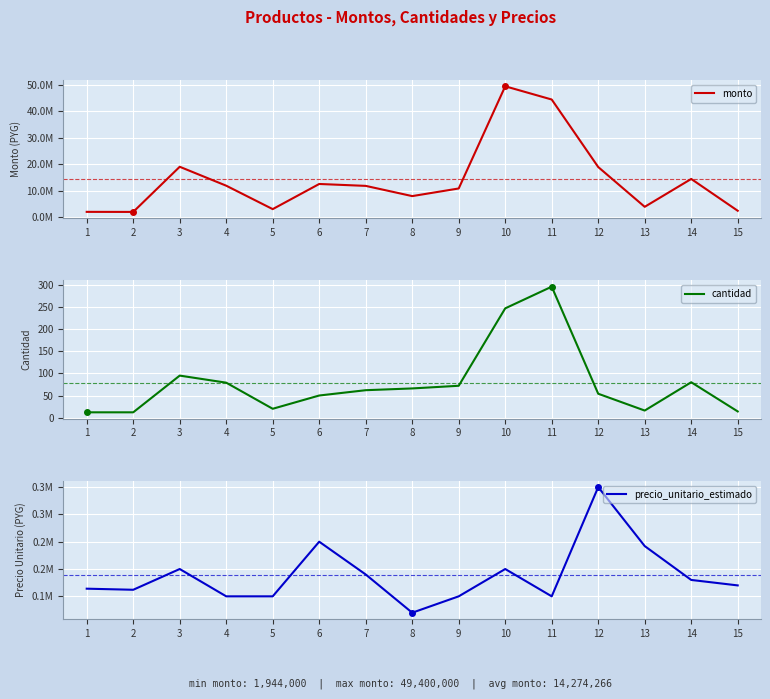

The value of precio_unitario_estimado at 1 is 228664. True or false?

False